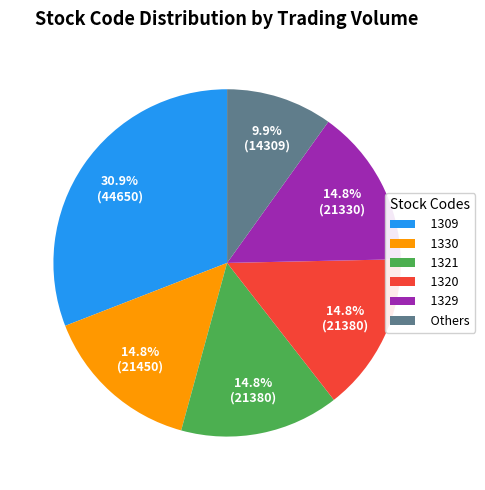

What is the ratio of the value at 1321 to the value at 1309?

0.5